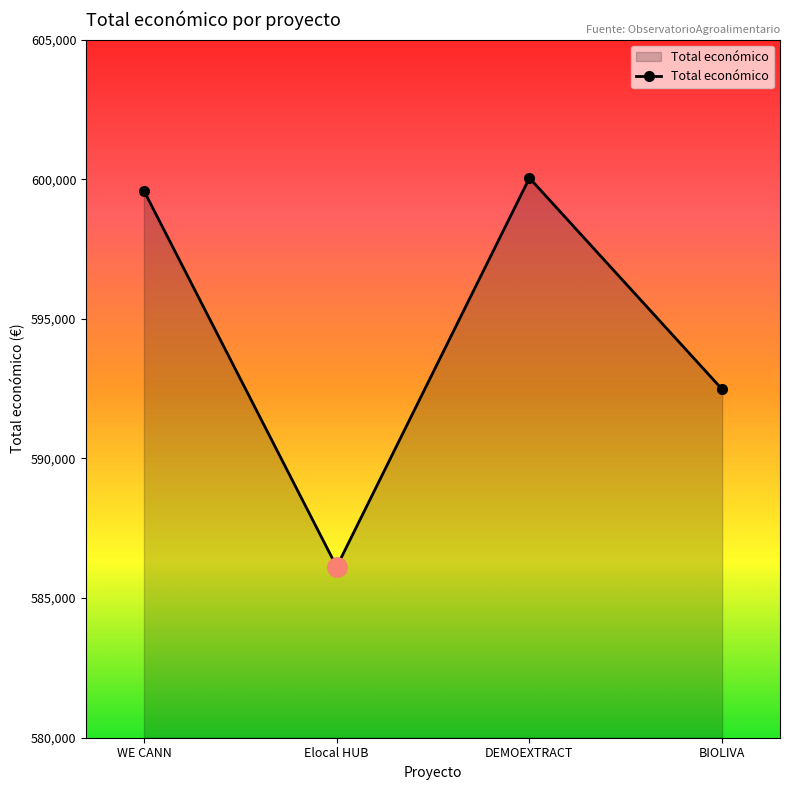

List the labels in order of value, smallest first.

Elocal HUB, BIOLIVA, WE CANN, DEMOEXTRACT